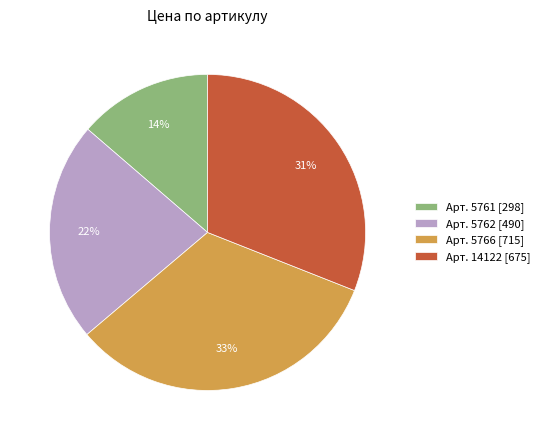

Which has a higher value, Арт. 14122 [675] or Арт. 5766 [715]?

Арт. 5766 [715]